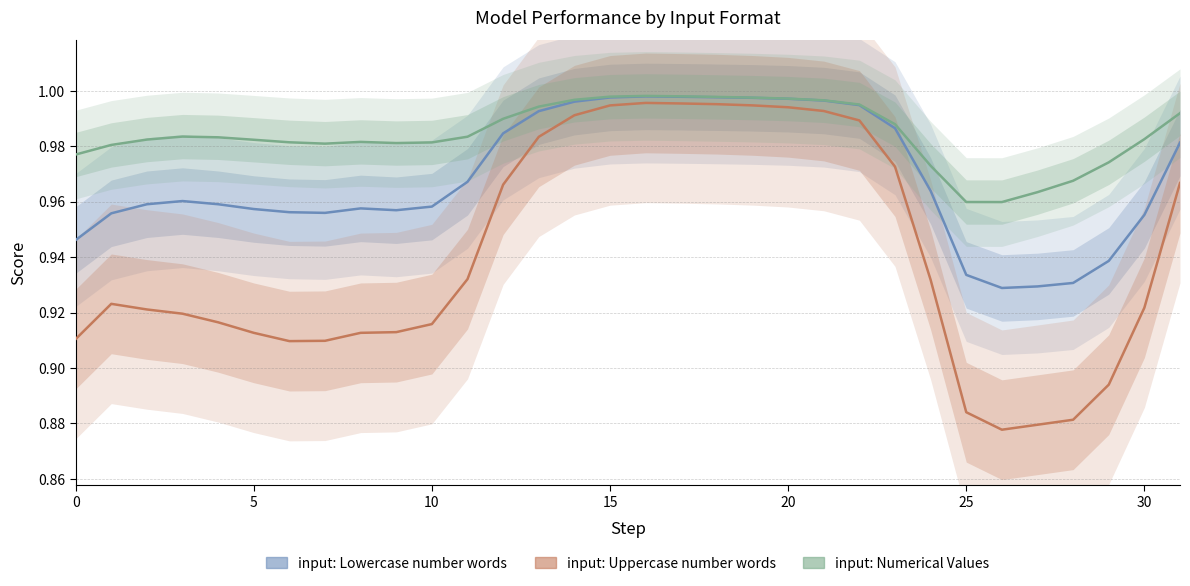

How many data points does each series have?

32